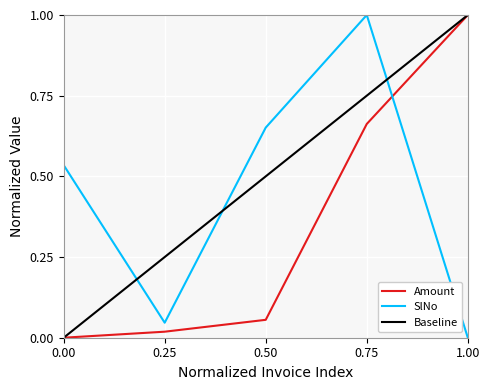

What is the sum of all SlNo values?

2.2